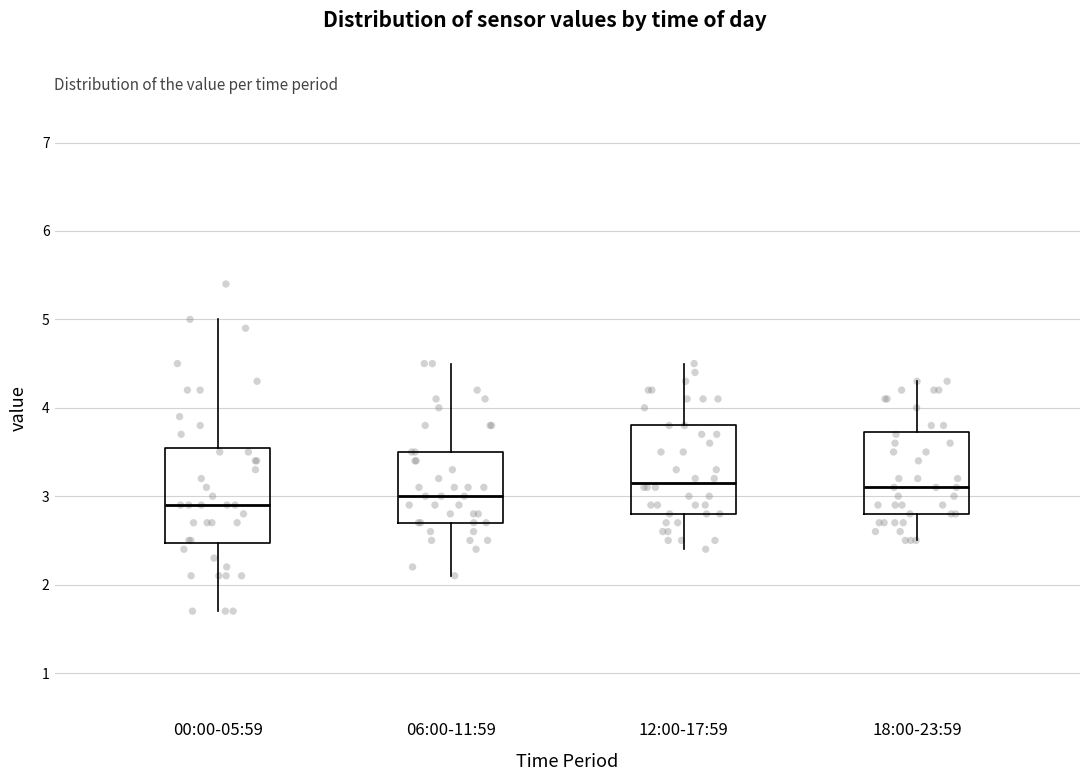

Reading left to right, transcribe this box plot: for each box, give where its median line is, the range the box spans, and where its two whiskers end, as read against the y-axis. The values are not printed on the chart, so give them approximately, as read against the axis.

00:00-05:59: median 2.9, box 2.5 to 3.6, whiskers 1.7 to 5.0
06:00-11:59: median 3.0, box 2.7 to 3.5, whiskers 2.1 to 4.5
12:00-17:59: median 3.2, box 2.8 to 3.8, whiskers 2.4 to 4.5
18:00-23:59: median 3.1, box 2.8 to 3.7, whiskers 2.5 to 4.3